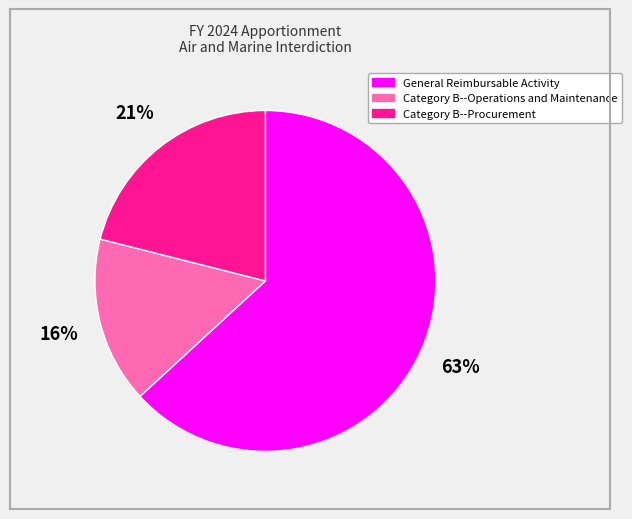

To the nearest percent, what portion does Category B--Operations and Maintenance represent?

16%